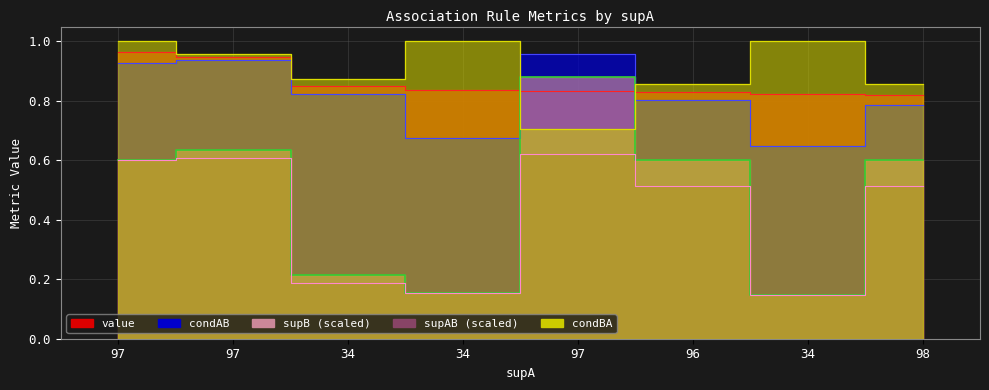

True or false: supAB and condBA intersect in this chart.

False